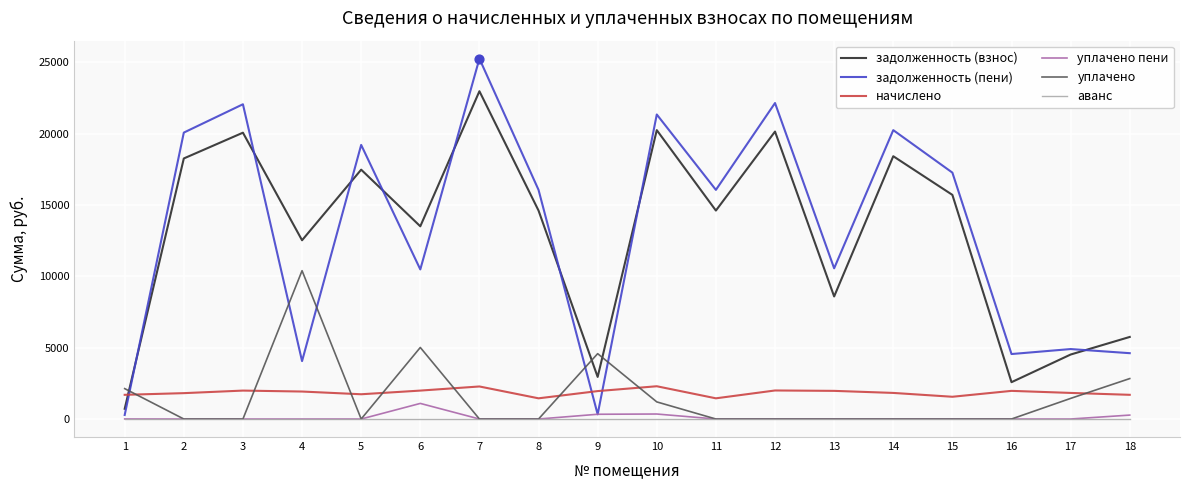

Is the value of начислено at 18 greater than the value of задолженность (взнос) at 1?

Yes